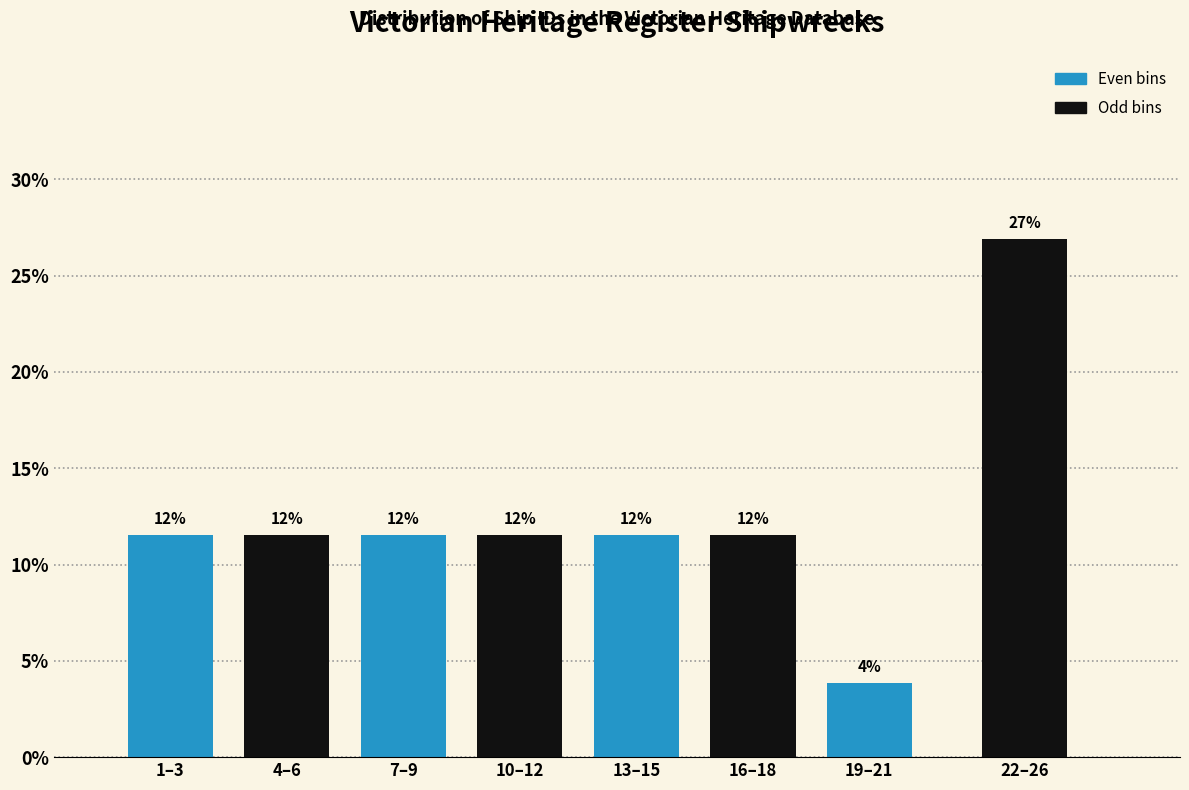

How many bars are there in total?

8